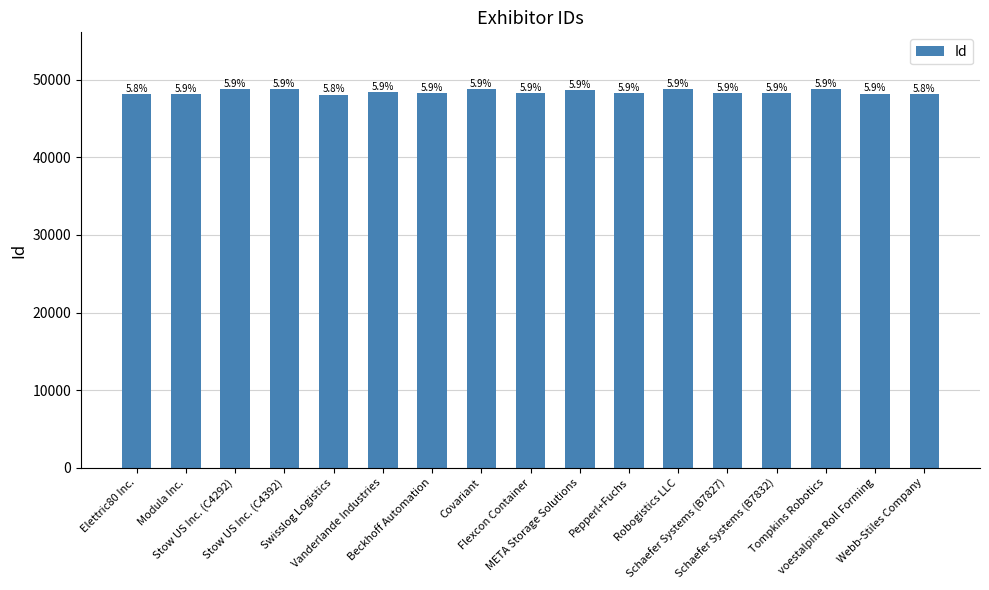

How many bars are there in total?

17